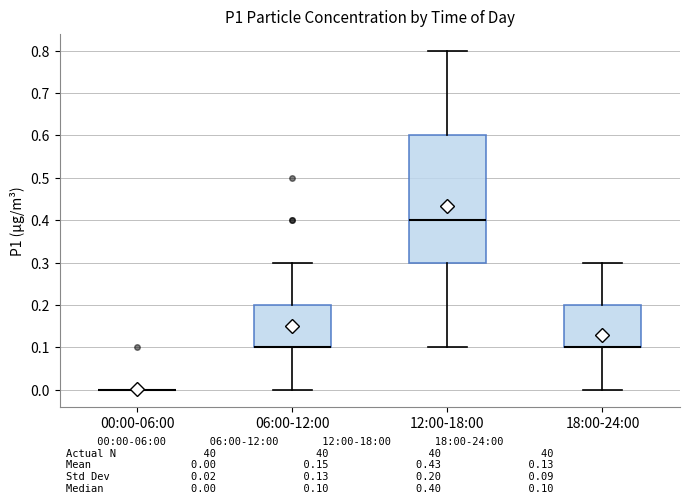

Reading left to right, read every box against the y-axis: the position of its median line, the range the box covers, and the ends of its whiskers. The values are not printed on the chart, so give them approximately, as read against the axis.

00:00-06:00: box collapsed to a line at 0.0, whiskers 0.0 to 0.0
06:00-12:00: median 0.1 (drawn on the box's lower edge), box 0.1 to 0.2, whiskers 0.0 to 0.3
12:00-18:00: median 0.4, box 0.3 to 0.6, whiskers 0.1 to 0.8
18:00-24:00: median 0.1 (drawn on the box's lower edge), box 0.1 to 0.2, whiskers 0.0 to 0.3